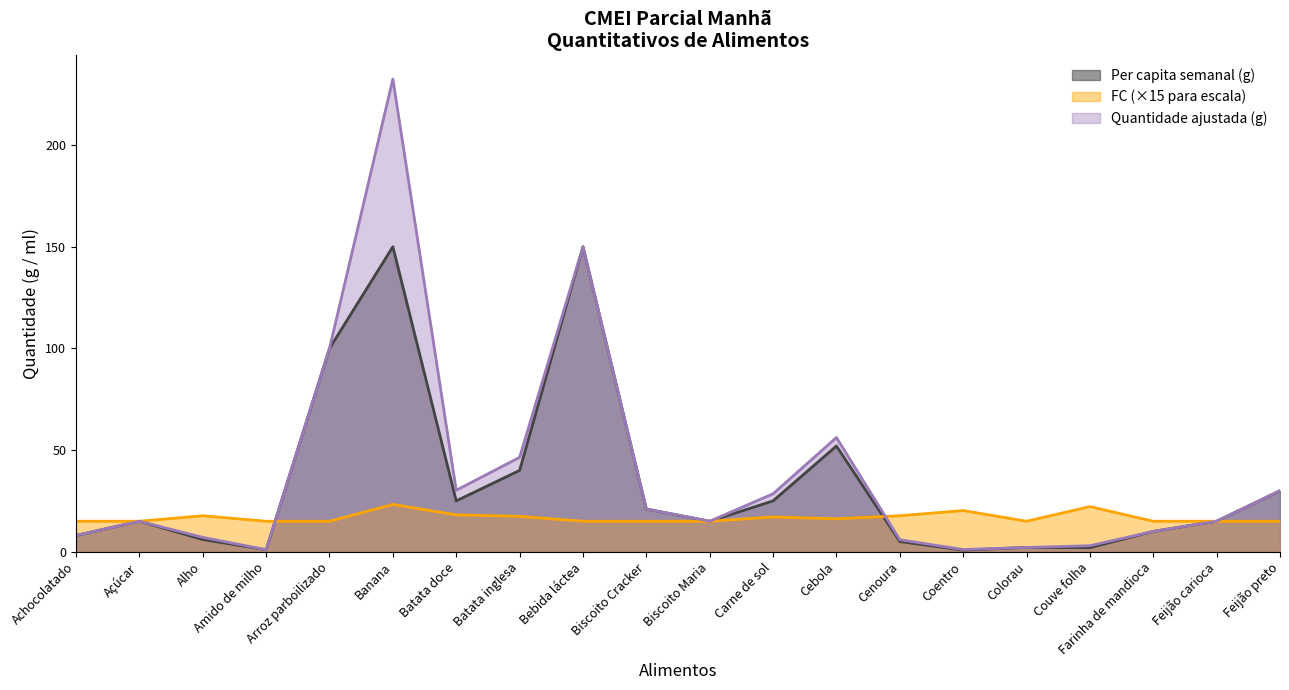

Between Colorau and Banana, which is larger?

Banana